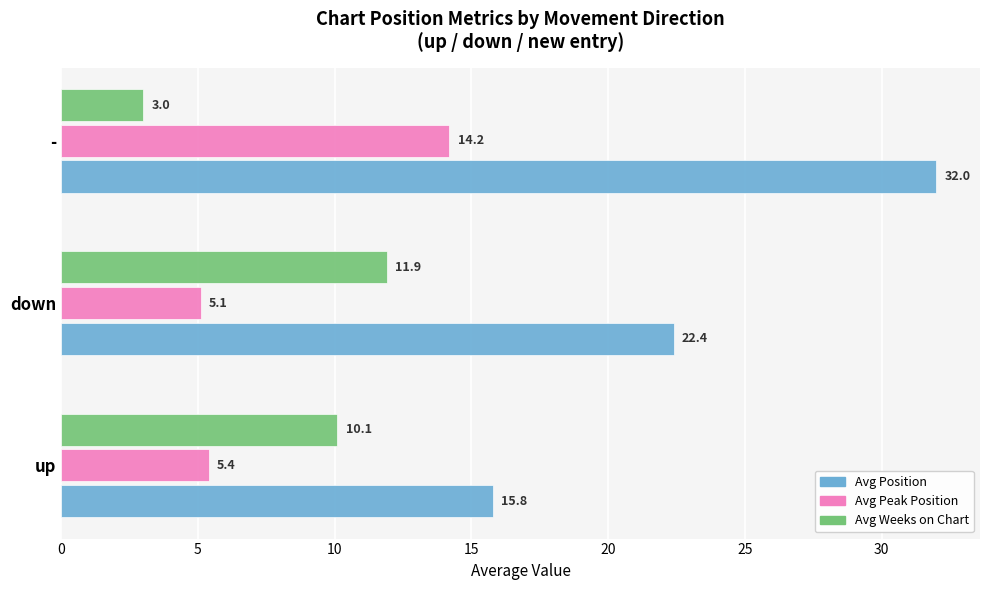

What is the difference between the maximum and minimum values in the Avg Peak Position series?

9.1